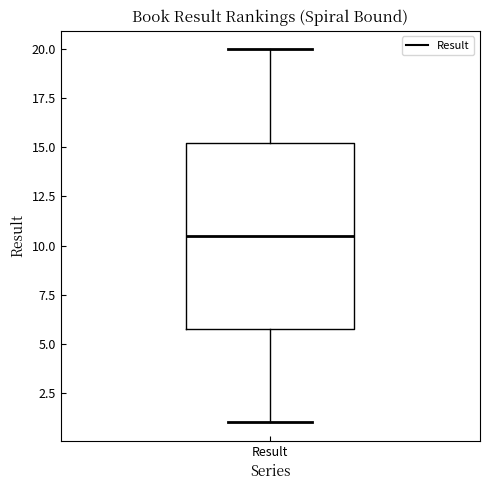

Where is the lower edge of the box for Result on the y-axis? The values are not printed on the chart, so give them approximately, as read against the axis.

6.0